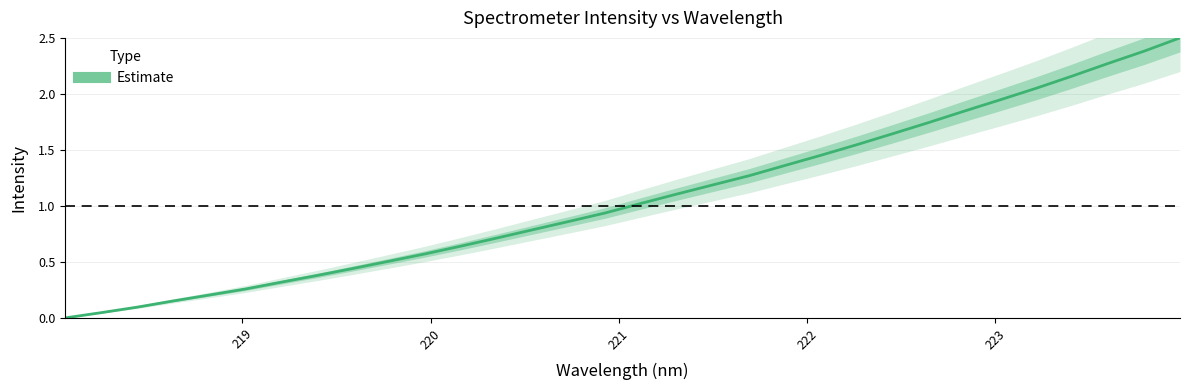

True or false: the data shows 0.1 at 219.

False